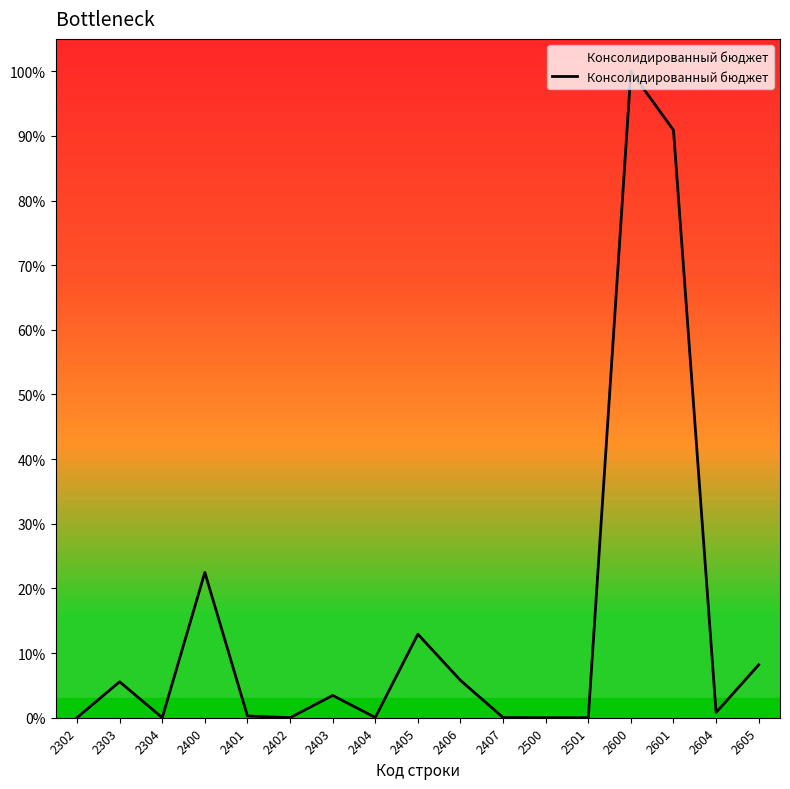

Does the chart display data point markers on the line(s)?

No